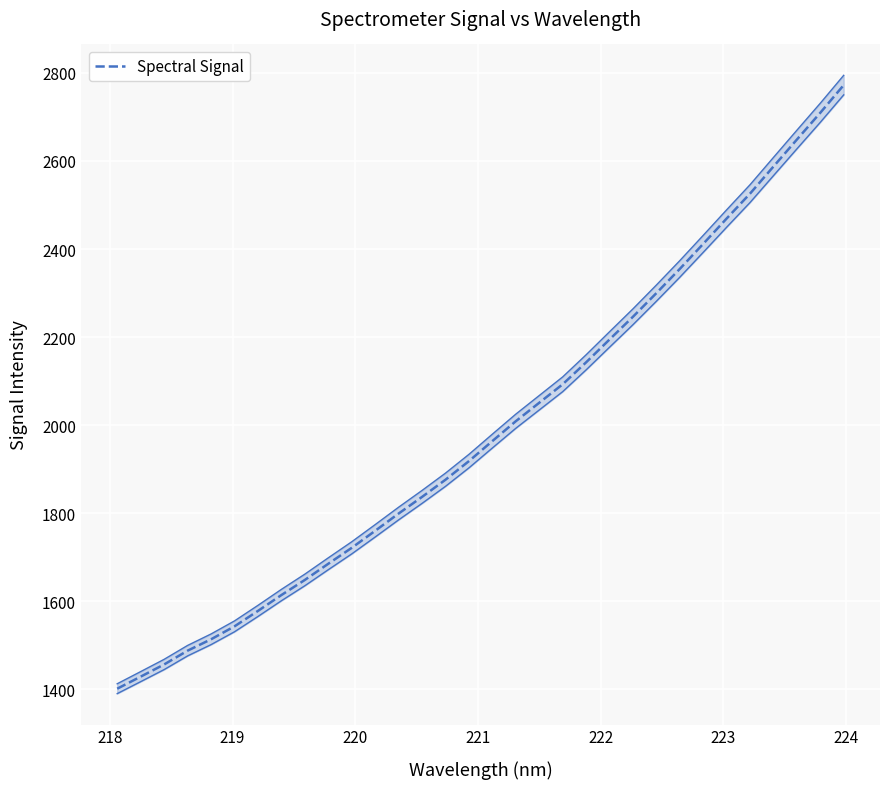

The value at 31 is 4049.8. True or false?

False